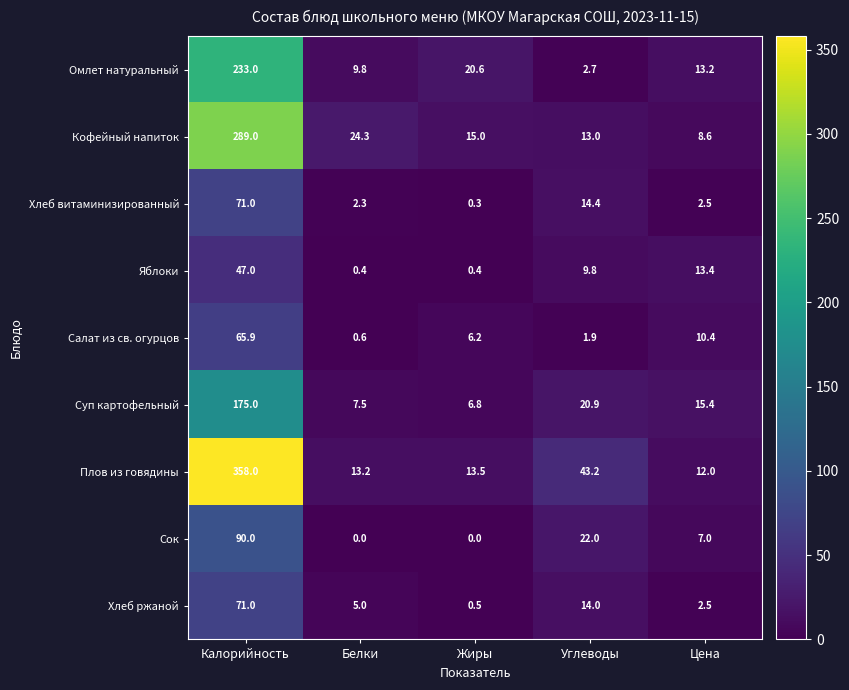

What is the minimum value for Хлеб ржаной?

0.5